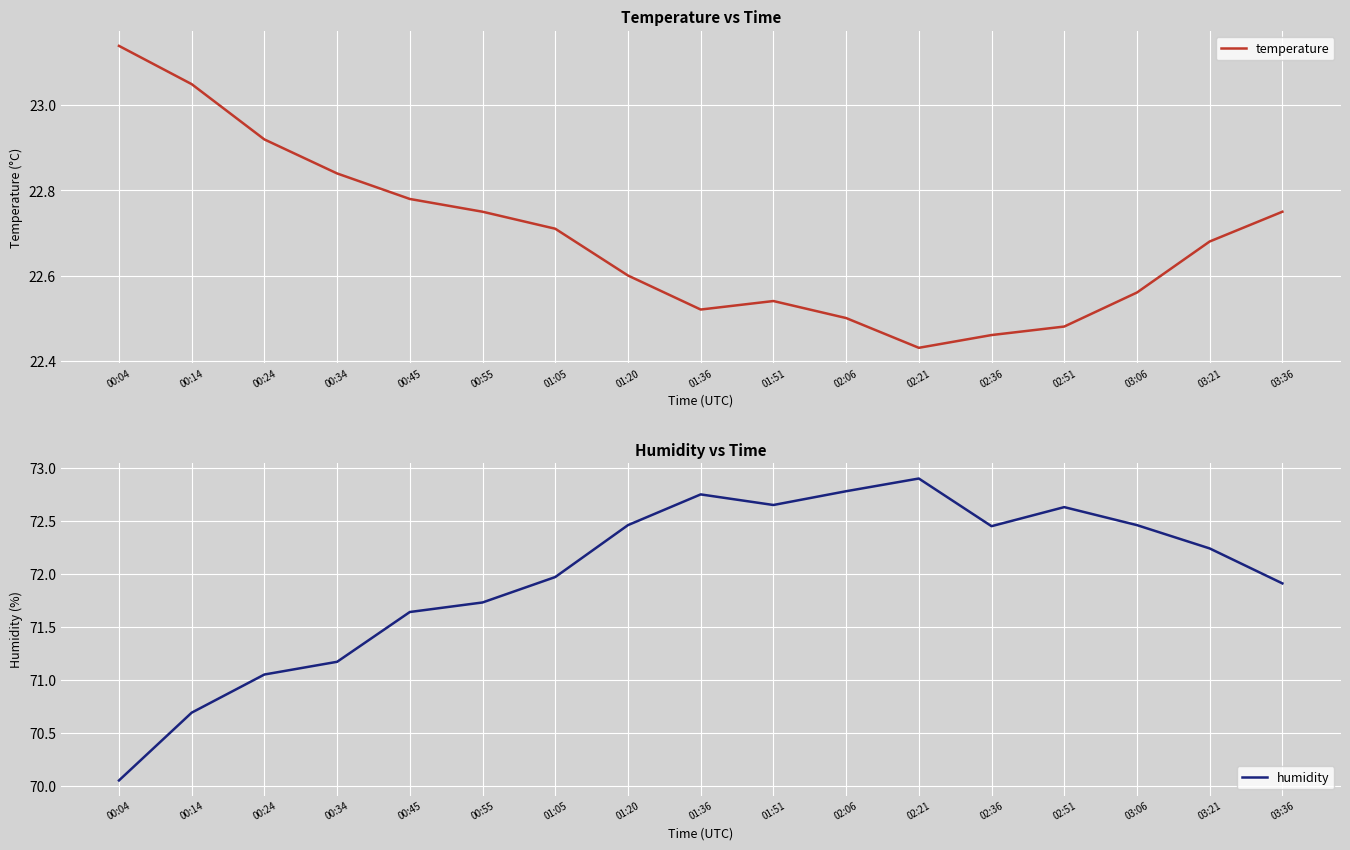

True or false: humidity has more than 1 interior local peaks.

True